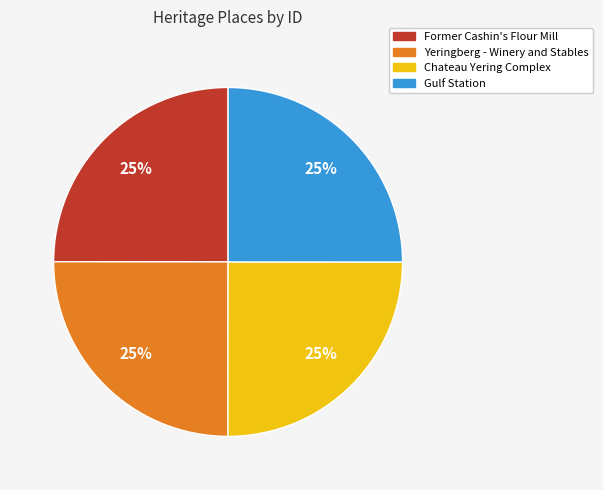

Is it true that Gulf Station is 33% of the pie?

False